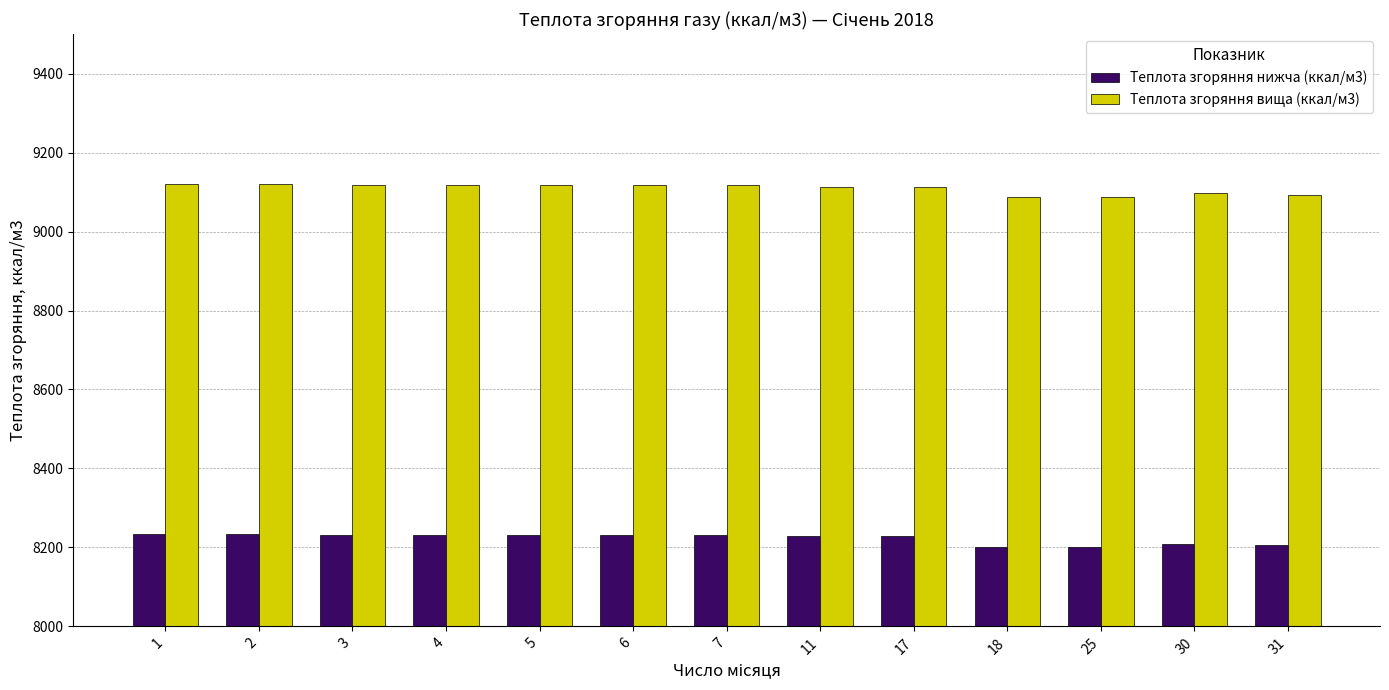

How many groups of bars are there?

13